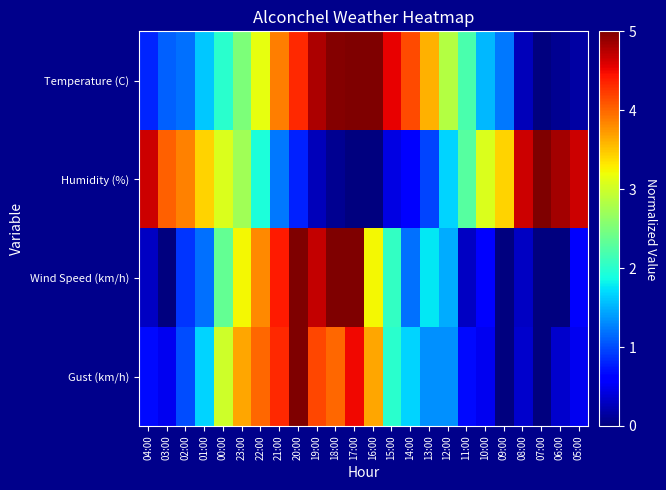

Reading left to right, list all the values displayed in this chart.

Temperature (C): 04:00=0.8	03:00=1.1	02:00=1.2	01:00=1.6	00:00=2.0	23:00=2.5	22:00=3.2	21:00=3.9	20:00=4.3	19:00=4.8	18:00=5.0	17:00=5.0	16:00=5.0	15:00=4.5	14:00=4.1	13:00=3.6	12:00=2.8	11:00=2.2	10:00=1.5	09:00=1.2	08:00=0.3	07:00=0.0	06:00=0.1	05:00=0.2
Humidity (%): 04:00=4.6	03:00=4.0	02:00=3.9	01:00=3.4	00:00=3.1	23:00=2.7	22:00=1.9	21:00=1.2	20:00=0.8	19:00=0.3	18:00=0.1	17:00=0.0	16:00=0.0	15:00=0.4	14:00=0.6	13:00=1.0	12:00=1.7	11:00=2.3	10:00=3.1	09:00=3.4	08:00=4.6	07:00=5.0	06:00=4.8	05:00=4.6
Wind Speed (km/h): 04:00=0.3	03:00=0.0	02:00=0.9	01:00=1.2	00:00=2.4	23:00=3.2	22:00=3.8	21:00=4.4	20:00=5.0	19:00=4.7	18:00=5.0	17:00=5.0	16:00=3.2	15:00=2.1	14:00=1.2	13:00=1.8	12:00=1.5	11:00=0.3	10:00=0.6	09:00=0.0	08:00=0.3	07:00=0.0	06:00=0.0	05:00=0.6
Gust (km/h): 04:00=0.7	03:00=0.5	02:00=1.0	01:00=1.7	00:00=3.0	23:00=3.7	22:00=4.0	21:00=4.3	20:00=5.0	19:00=4.2	18:00=4.0	17:00=4.5	16:00=3.7	15:00=2.0	14:00=1.7	13:00=1.3	12:00=1.3	11:00=0.7	10:00=0.5	09:00=0.0	08:00=0.3	07:00=0.0	06:00=0.3	05:00=0.5